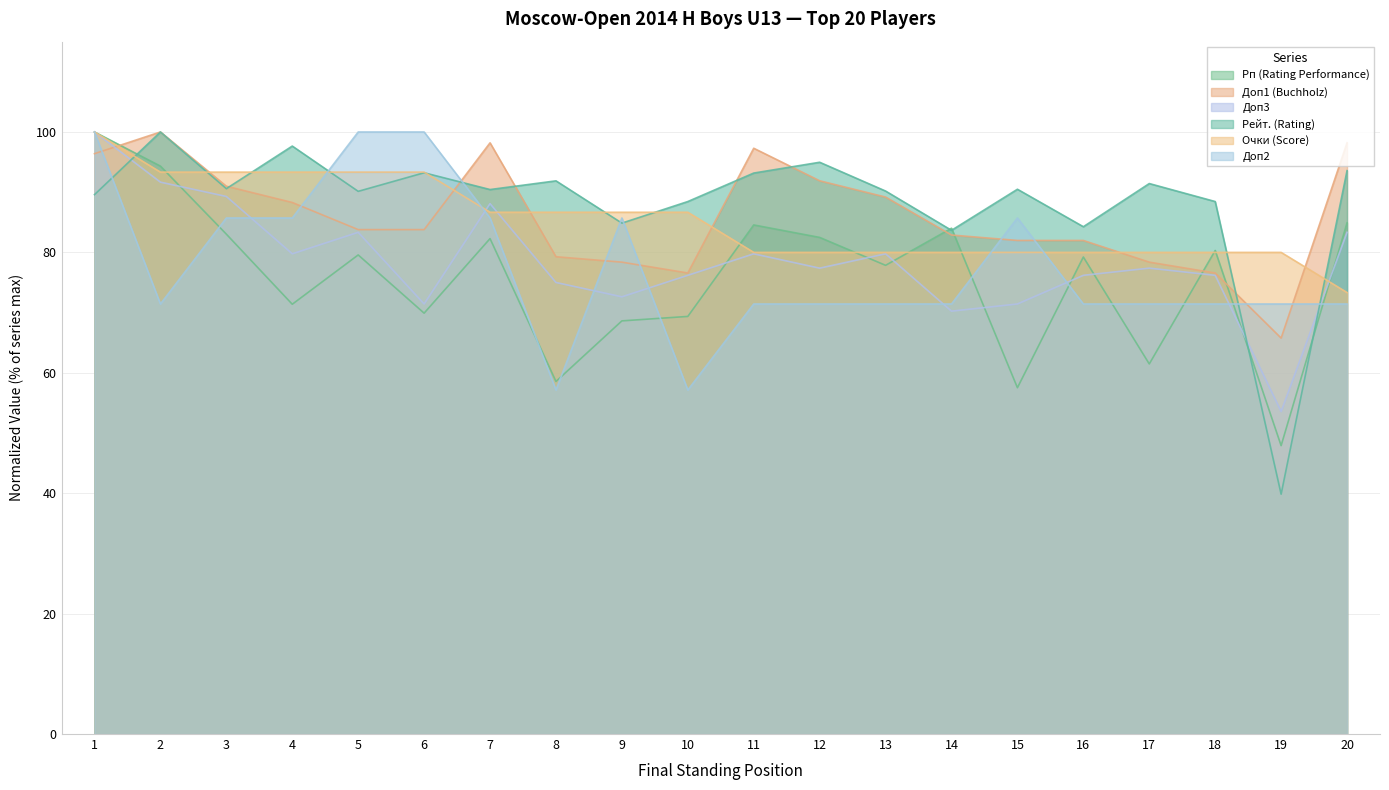

Rank the series at 6 from lowest to highest value.

Рп (Rating Performance), Доп3, Доп1 (Buchholz), Рейт. (Rating), Очки (Score), Доп2